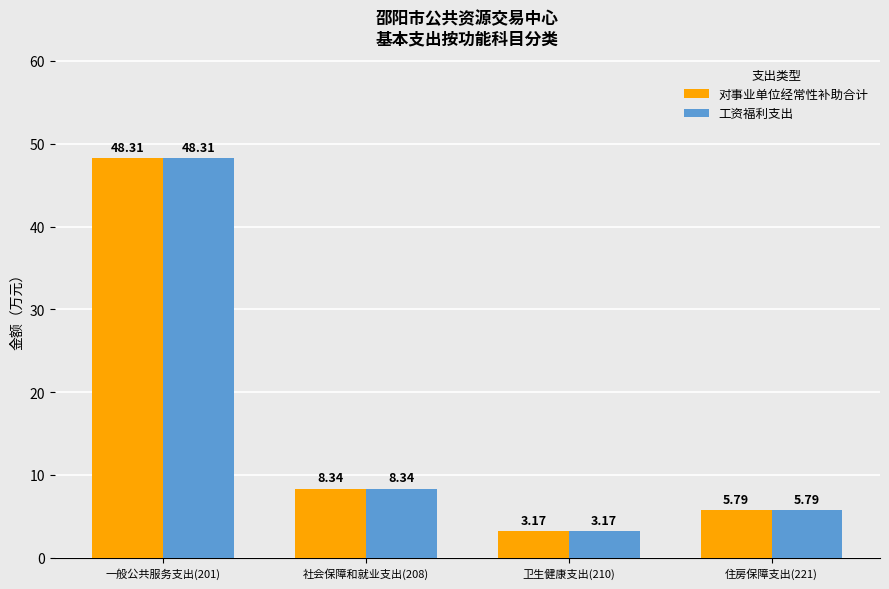

How many values in the 对事业单位经常性补助合计 series are below 8?

2